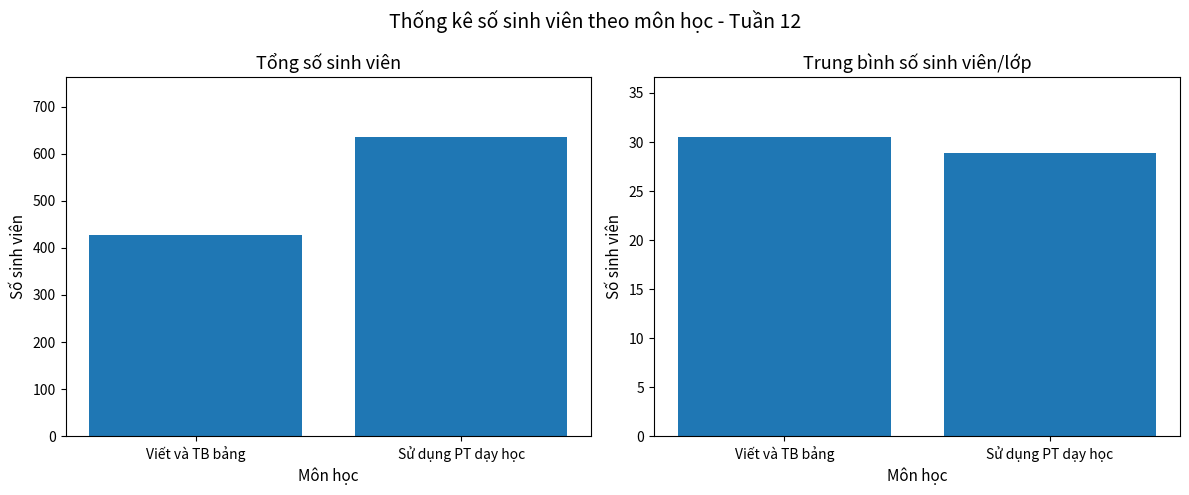

Is it true that Tổng số sinh viên equals 1078.1 at Sử dụng PT dạy học?

False